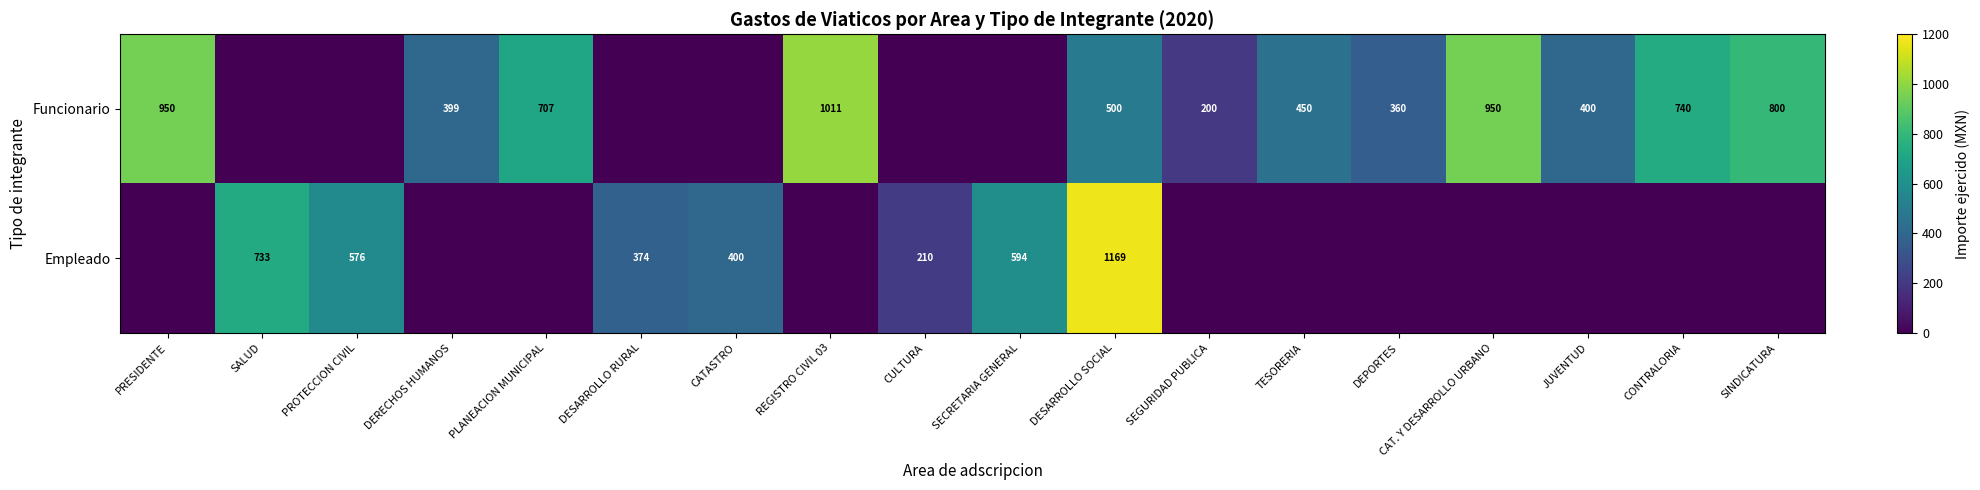

What is the sum of the Funcionario values at DEPORTES and CONTRALORIA?

1100